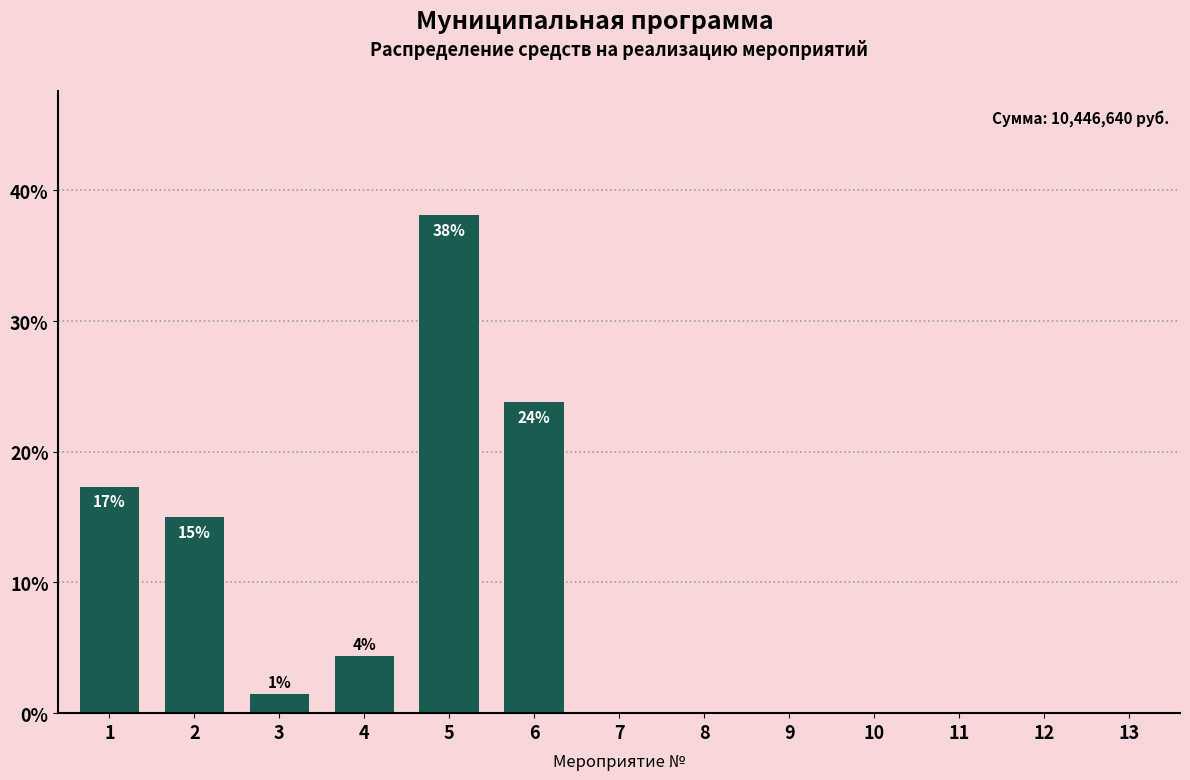

Reading left to right, transcribe all the data shown in this chart.

1=17.3	2=15.0	3=1.5	4=4.3	5=38.1	6=23.8	7=0.0	8=0.0	9=0.0	10=0.0	11=0.0	12=0.0	13=0.0